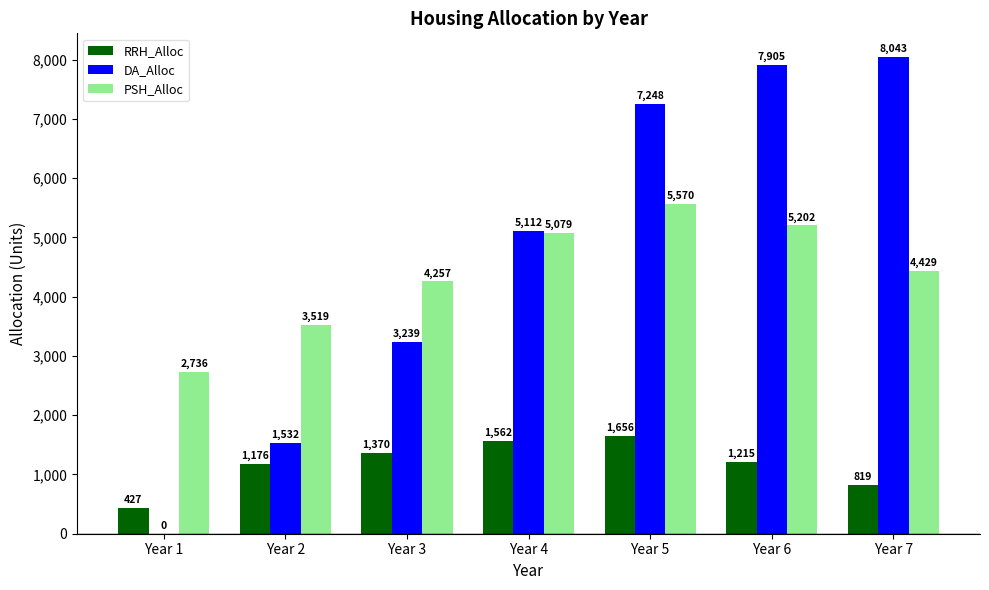

Is it true that DA_Alloc equals 0 at Year 1?

True